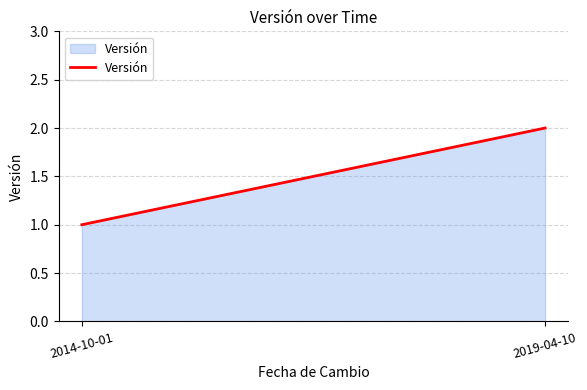

Reading left to right, list all the values displayed in this chart.

2014-10-01=1	2019-04-10=2